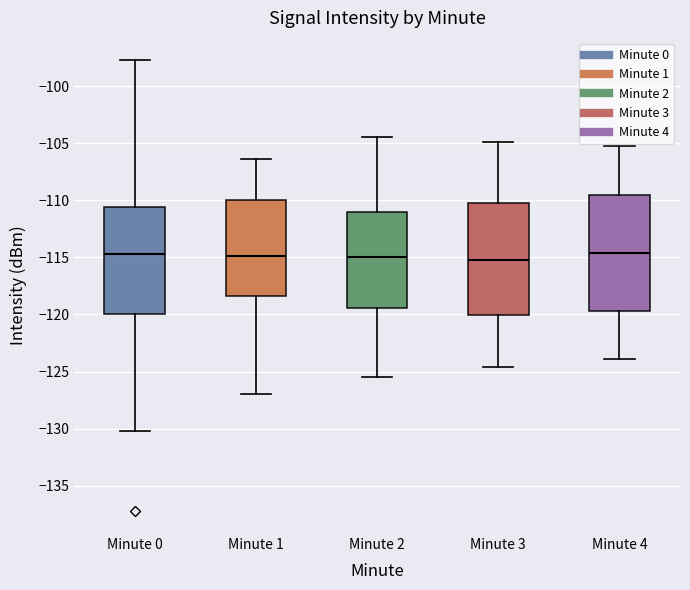

Where is the lower edge of the box for Minute 1 on the y-axis? The values are not printed on the chart, so give them approximately, as read against the axis.

-118.5